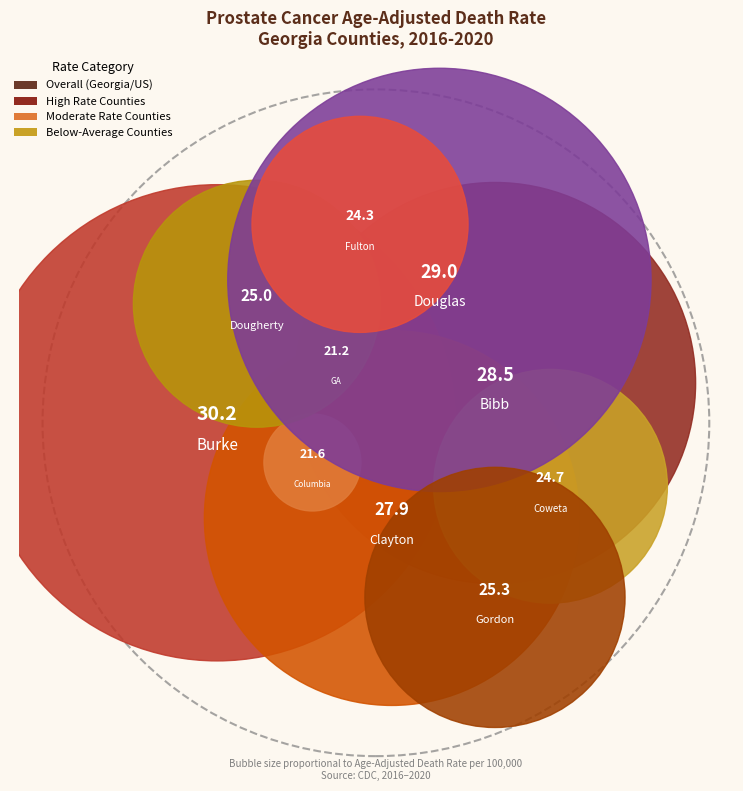

Do Clayton County and Burke County together represent more than half of the pie?

No